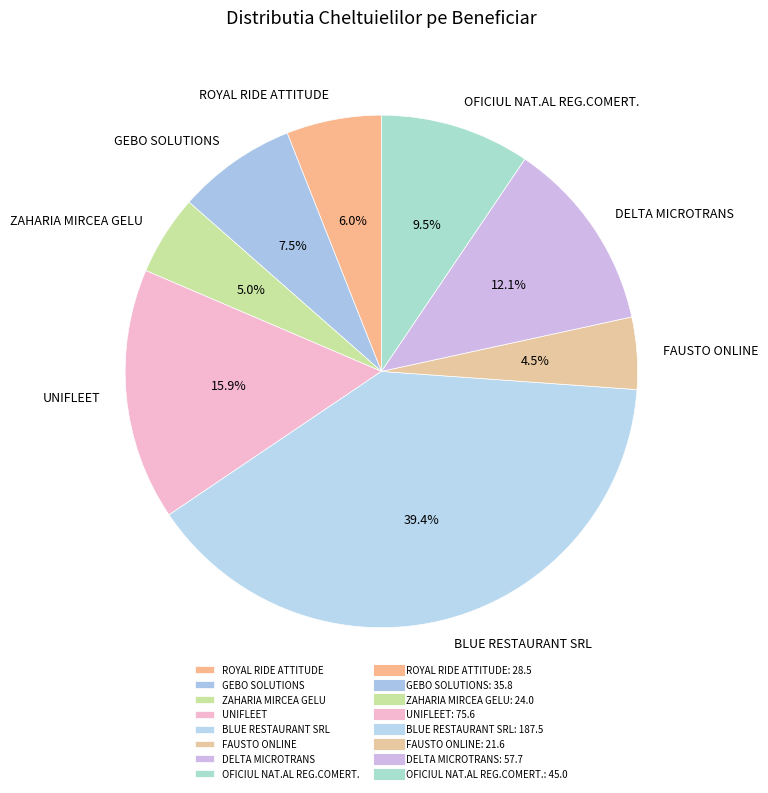

Is there any slice that represents more than half of the pie?

No